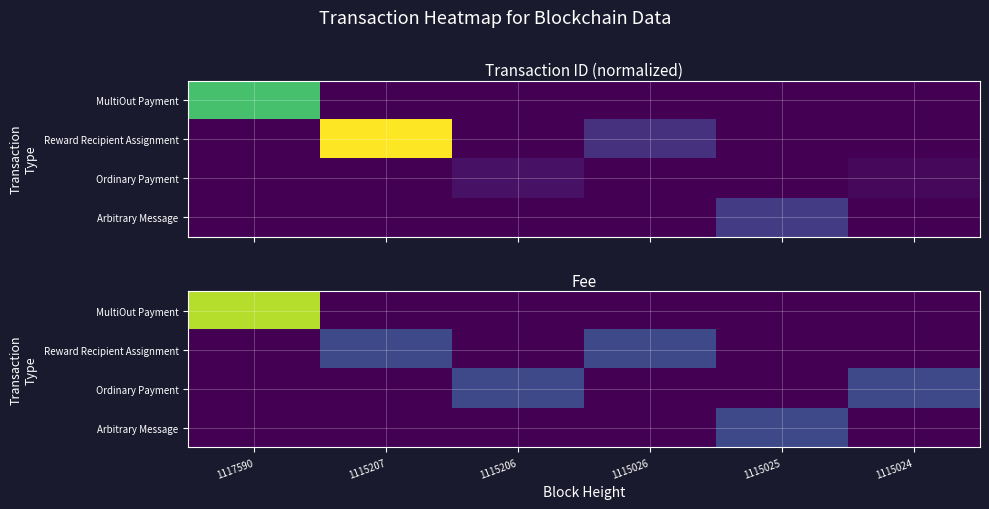

How many categories are shown in the chart?

6